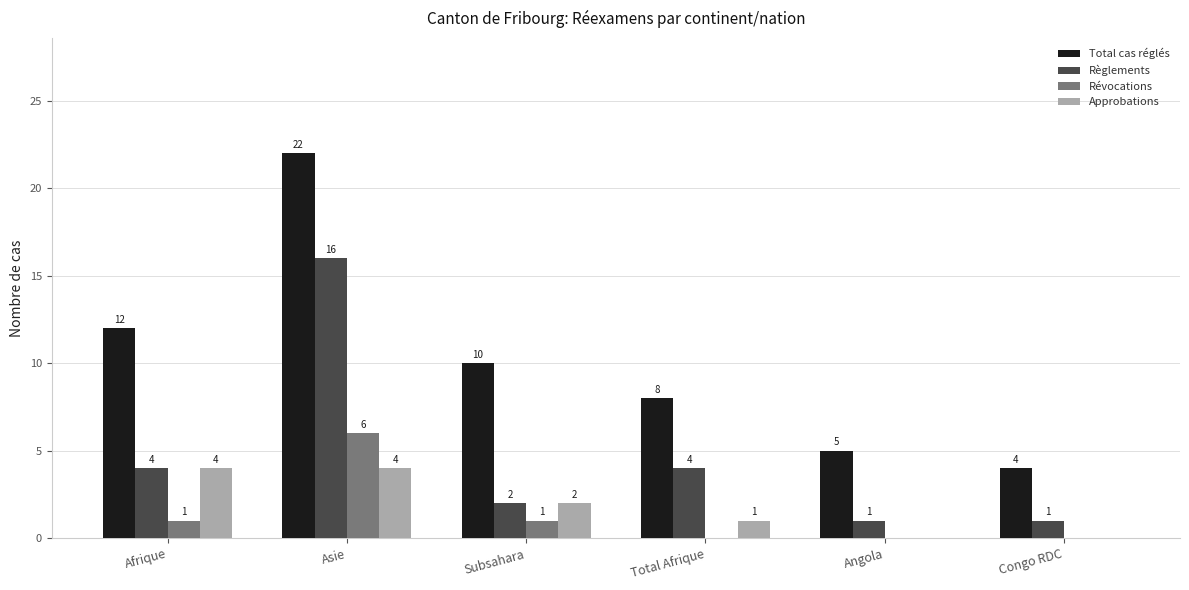

How many groups of bars are there?

6